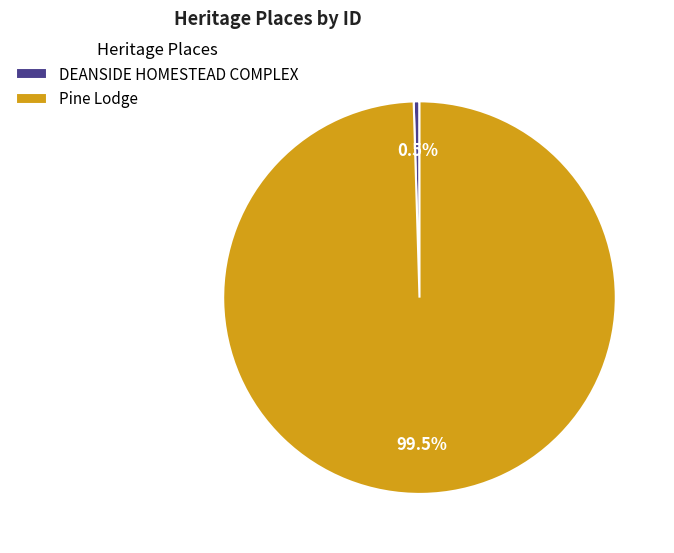

Count the number of slices in the pie.

2